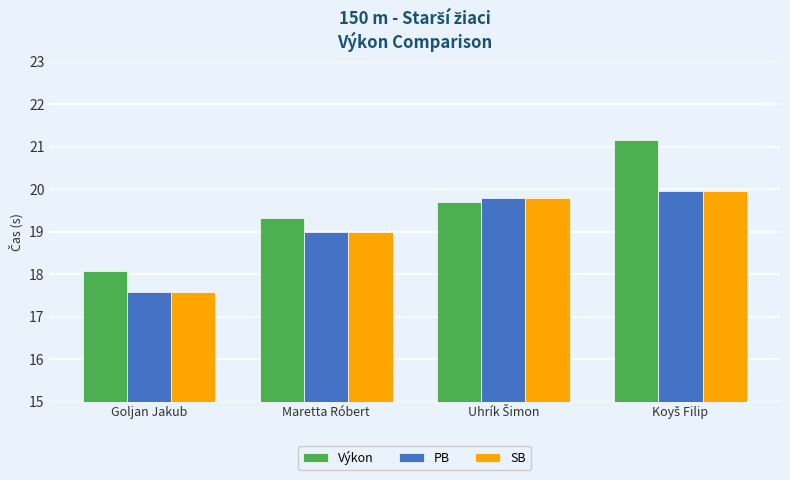

What is the maximum value for Výkon?

21.2